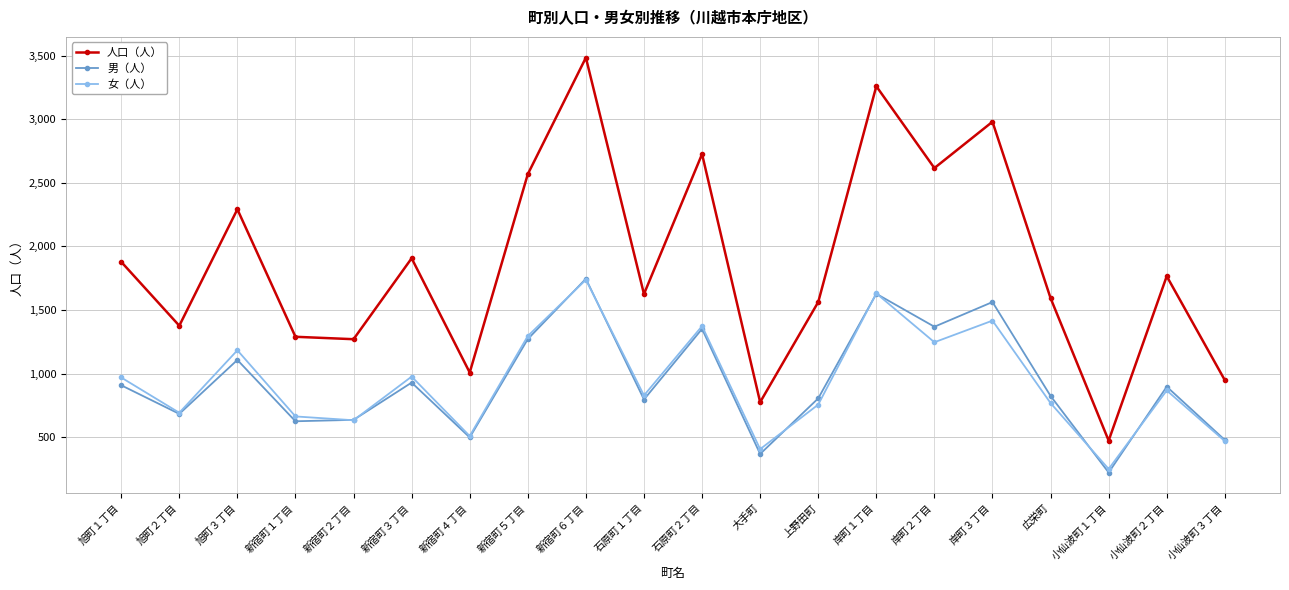

What is the total value across all series at 石原町１丁目?

3252